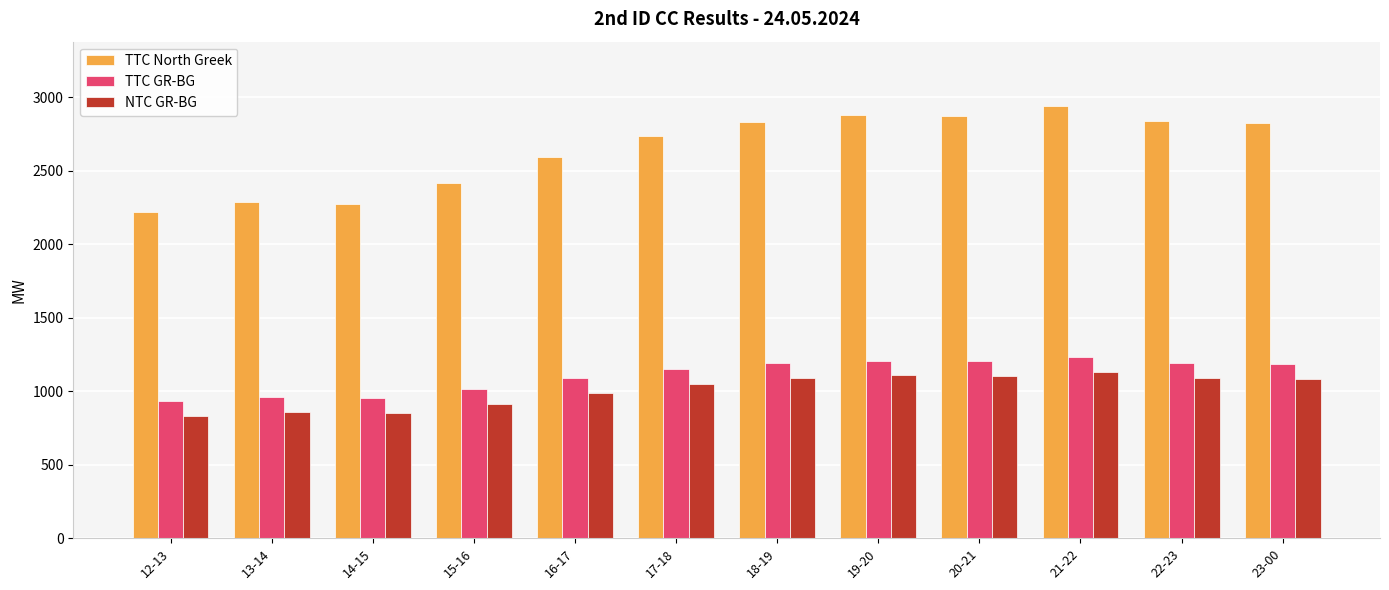

What is the difference between the maximum and second lowest values in the TTC GR-BG series?

279